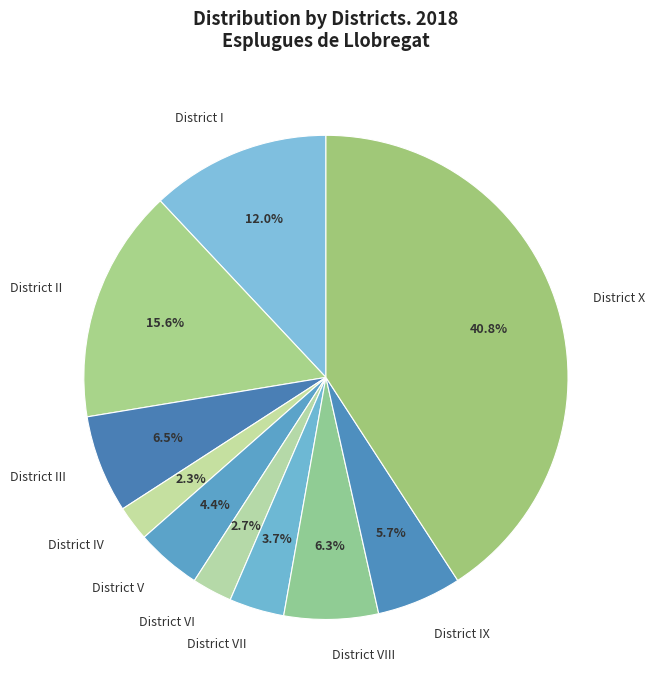

Which category has the biggest portion of the pie?

District X